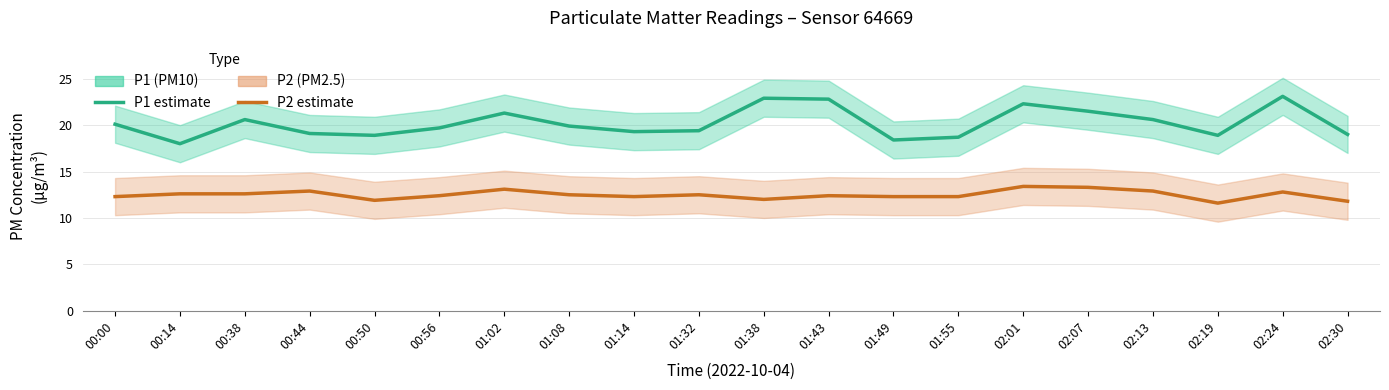

What is the difference between the highest and lowest values at 00:50?

7.0